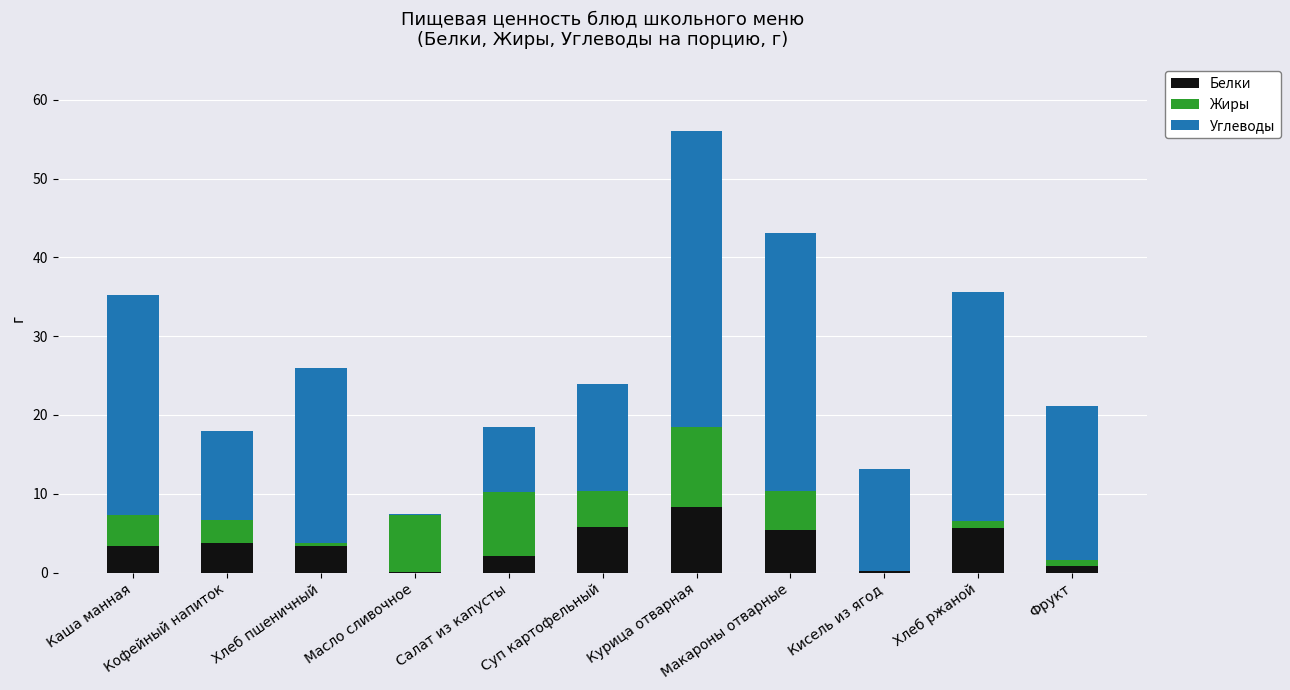

What is the highest value of the Белки series?

8.3